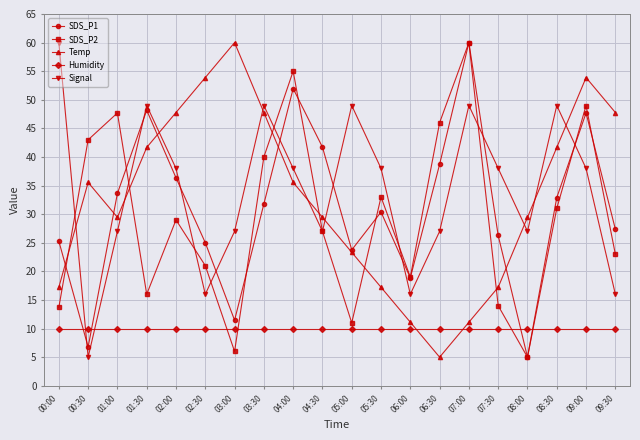

How many times do SDS_P1 and Signal cross each other?

9